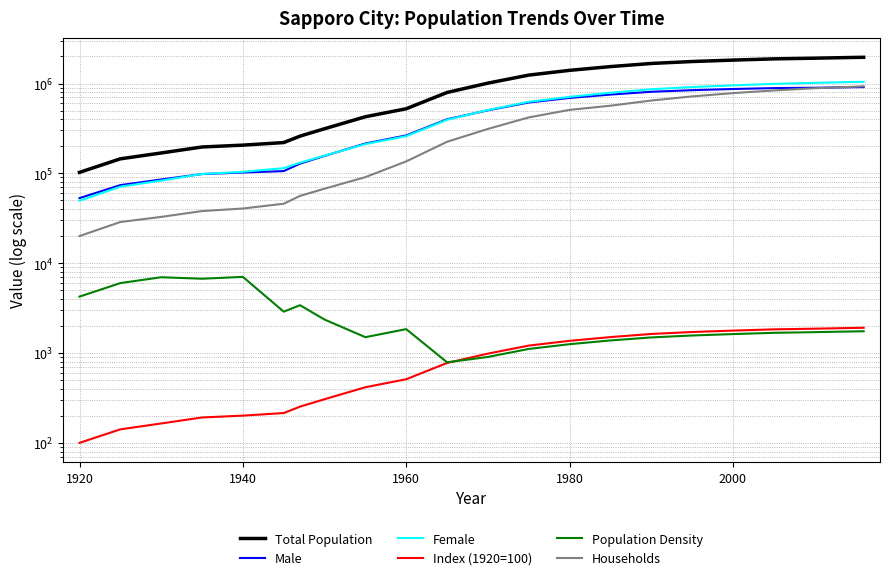

Which series has the widest spread of values?

Total Population